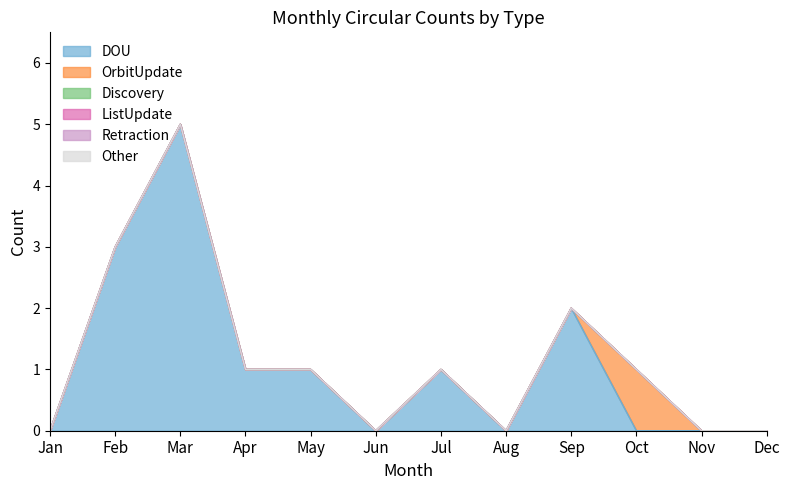

True or false: Other and Retraction cross at least once.

False